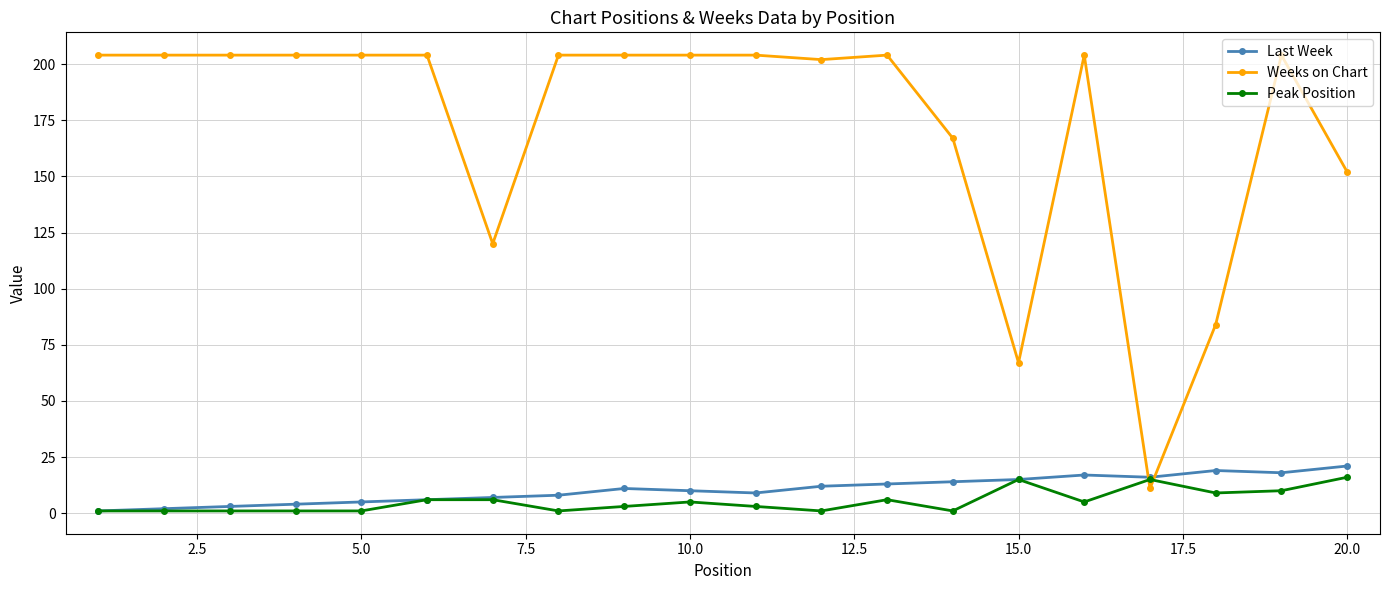

Rank the series by their maximum value, from lowest to highest.

Peak Position, Last Week, Weeks on Chart